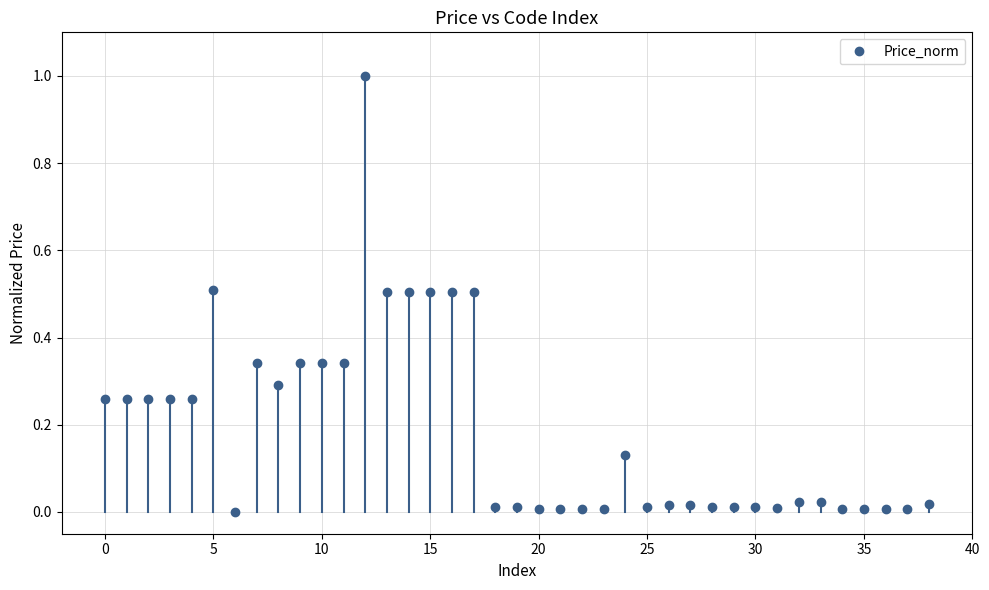

What is the greatest value displayed?

1.0